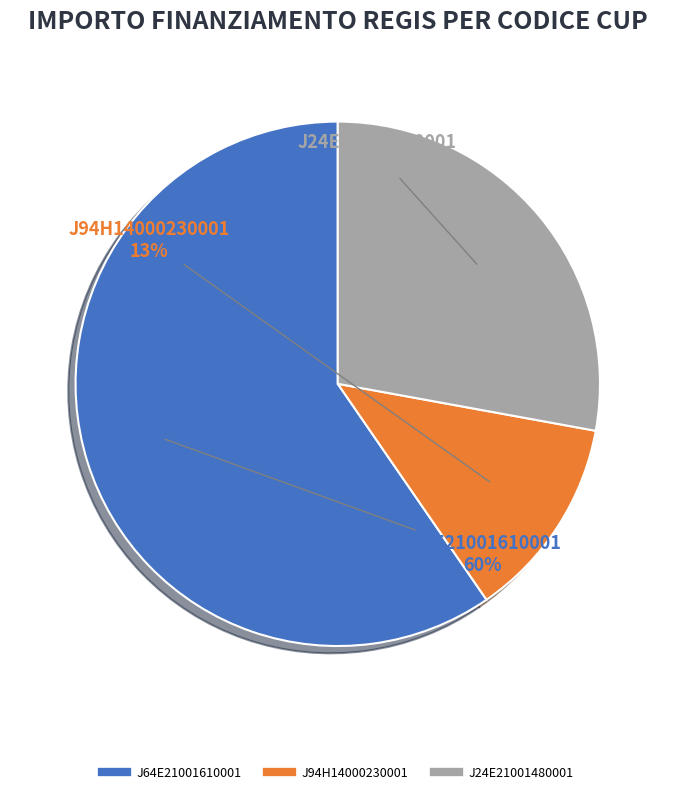

Does any single category account for the majority?

Yes